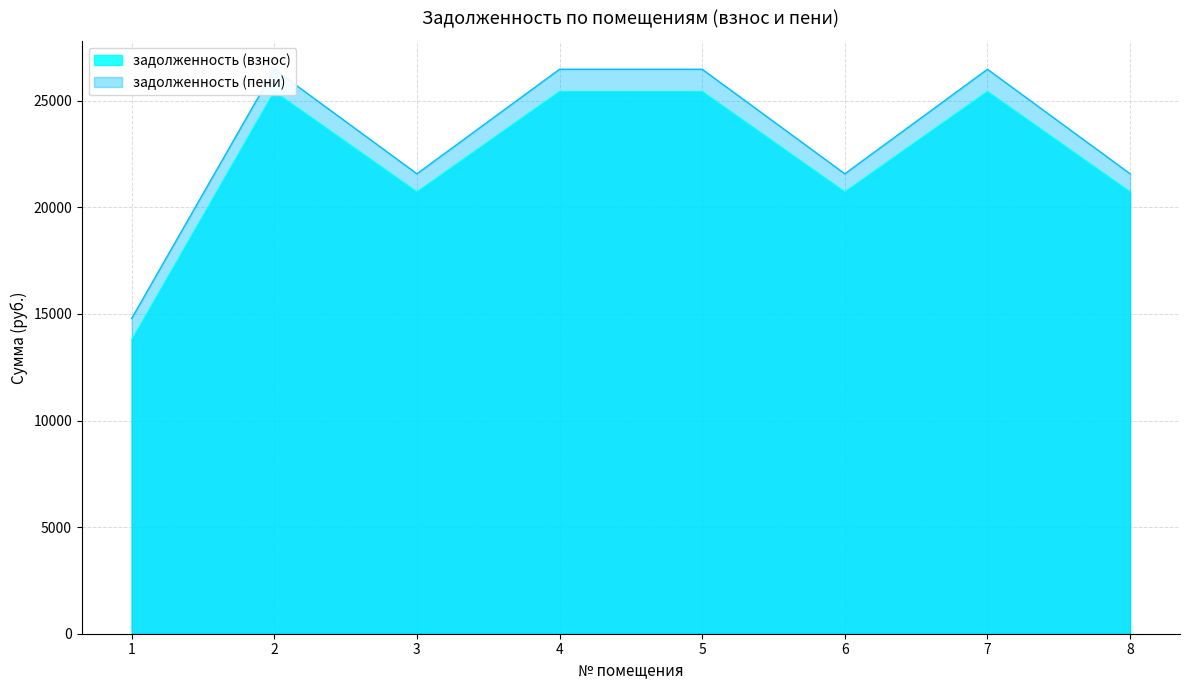

Which series has the largest total across all categories?

задолженность (пени)